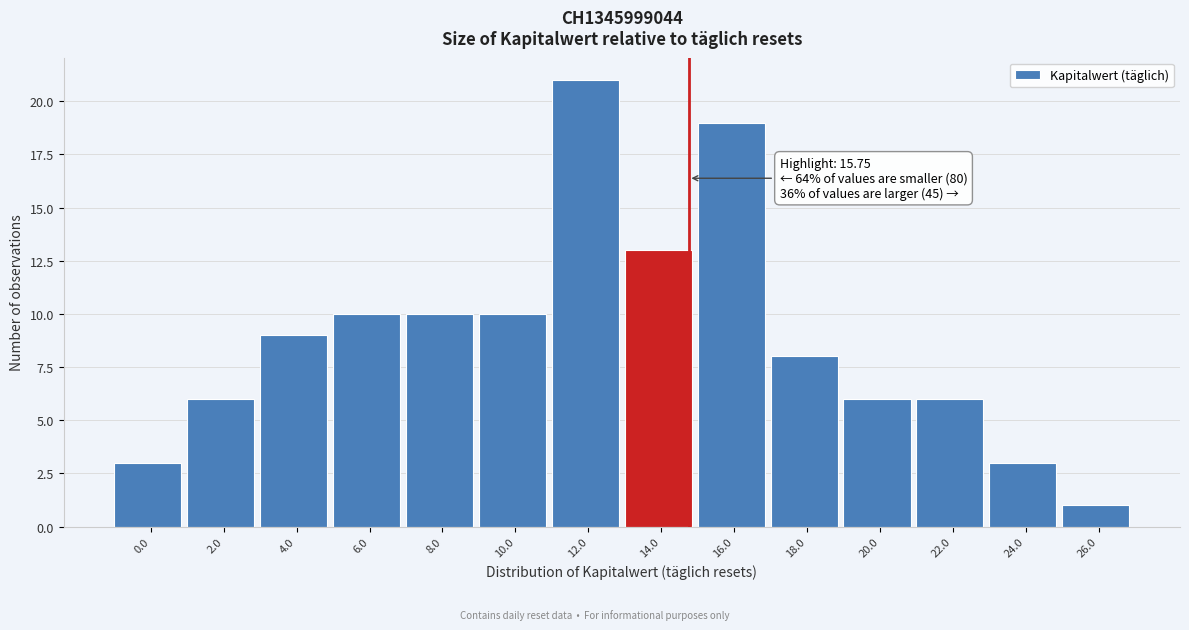

Reading left to right, transcribe all the data shown in this chart.

0.0=3	2.0=6	4.0=9	6.0=10	8.0=10	10.0=10	12.0=21	14.0=13	16.0=19	18.0=8	20.0=6	22.0=6	24.0=3	26.0=1